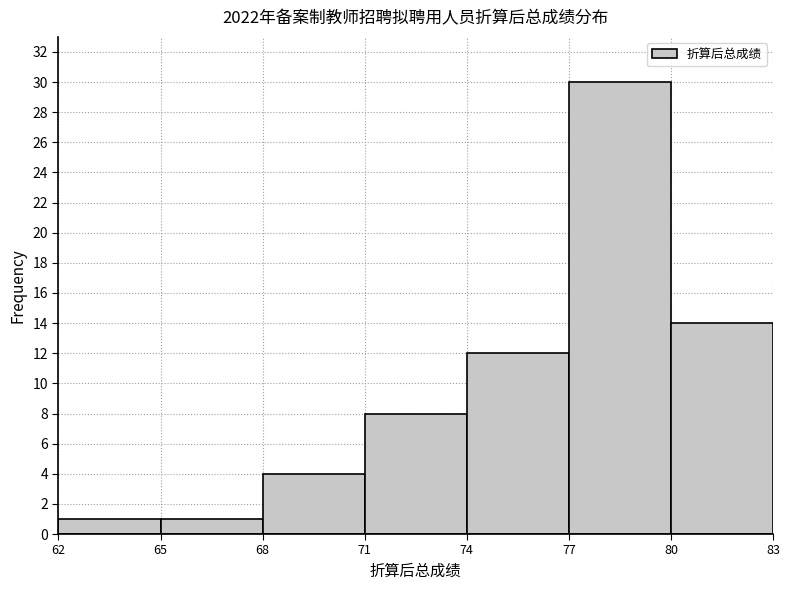

What is the height of the bar covering 68 to 71 on the x-axis? The values are not printed on the chart, so give them approximately, as read against the axis.

4